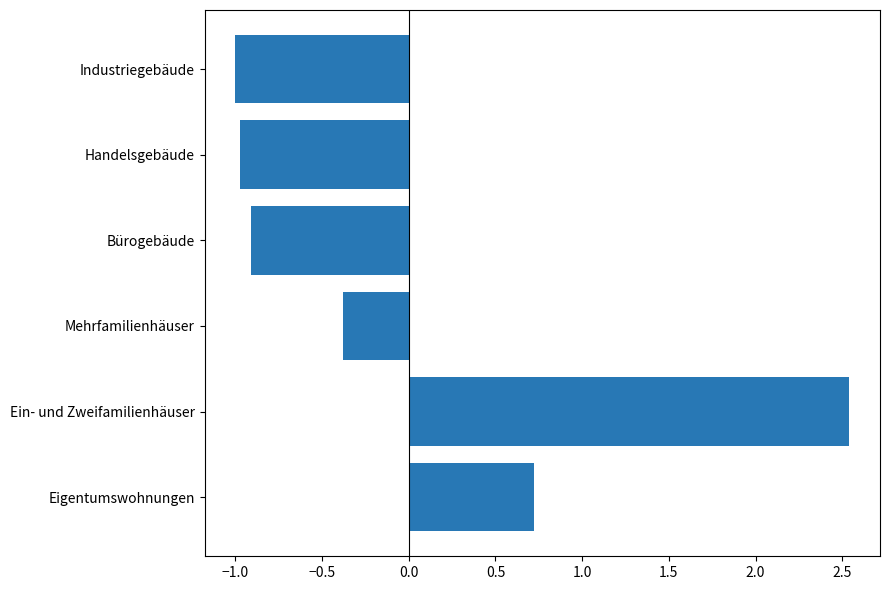

What is the change in value from Eigentumswohnungen to Industriegebäude?

-1.7